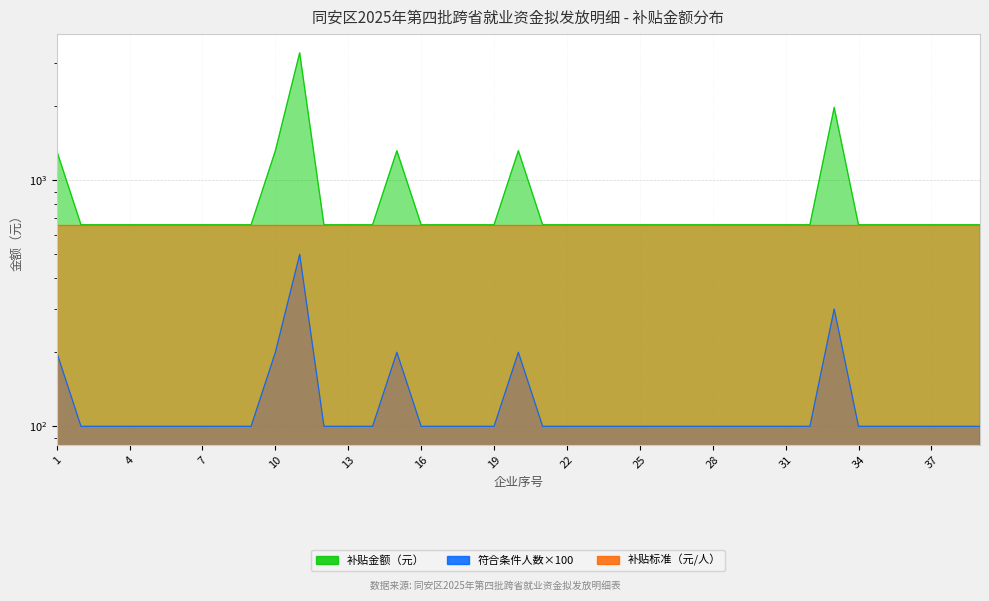

Does the chart display data point markers on the line(s)?

No